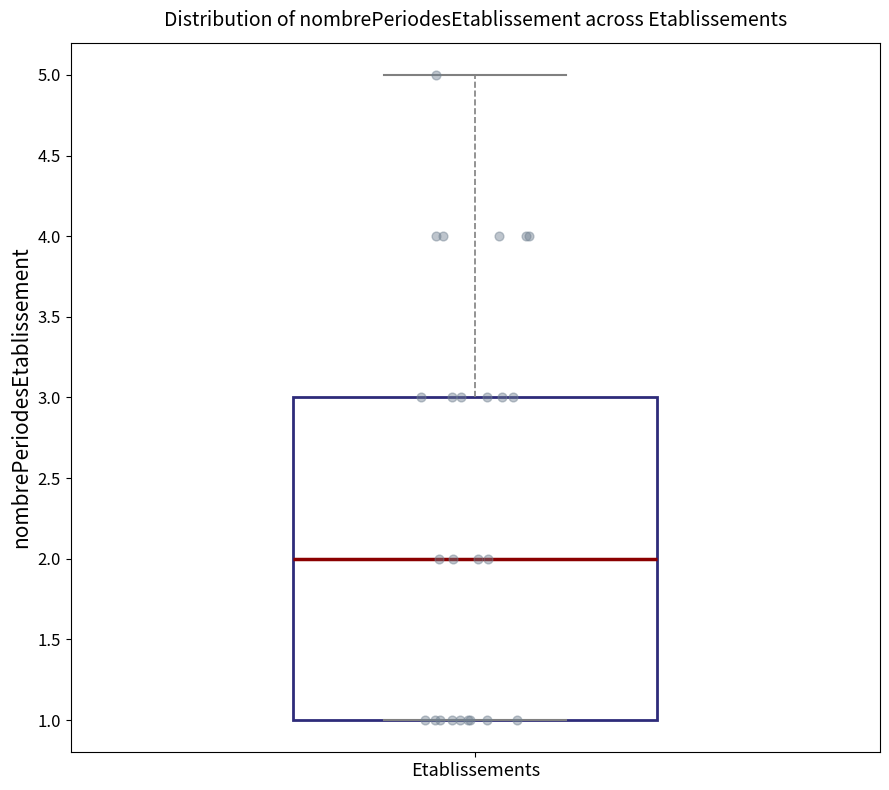

Read this box plot against the y-axis: the position of the median line, the range covered by the box, and the ends of both whiskers. The values are not printed on the chart, so give them approximately, as read against the axis.

median 2, box 1 to 3, whiskers 1 to 5